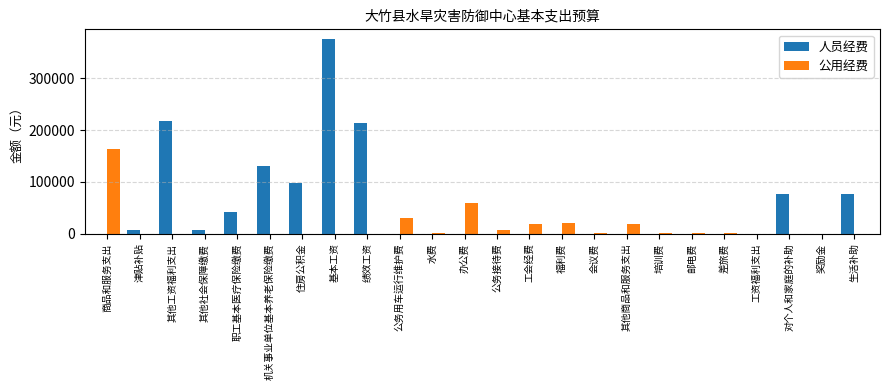

At which category is the sum across all series the highest?

基本工资